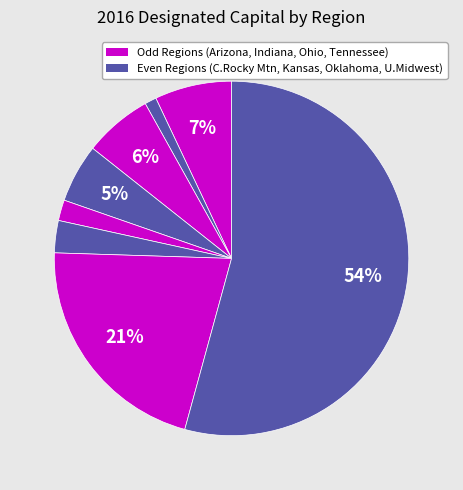

How many segments does this pie chart have?

8